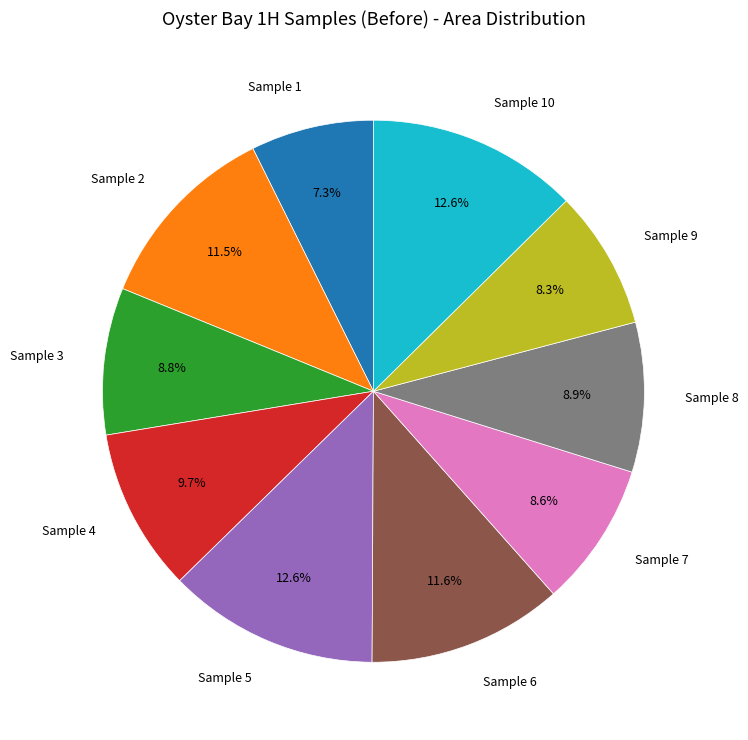

Which has a higher value, Sample 6 or Sample 9?

Sample 6